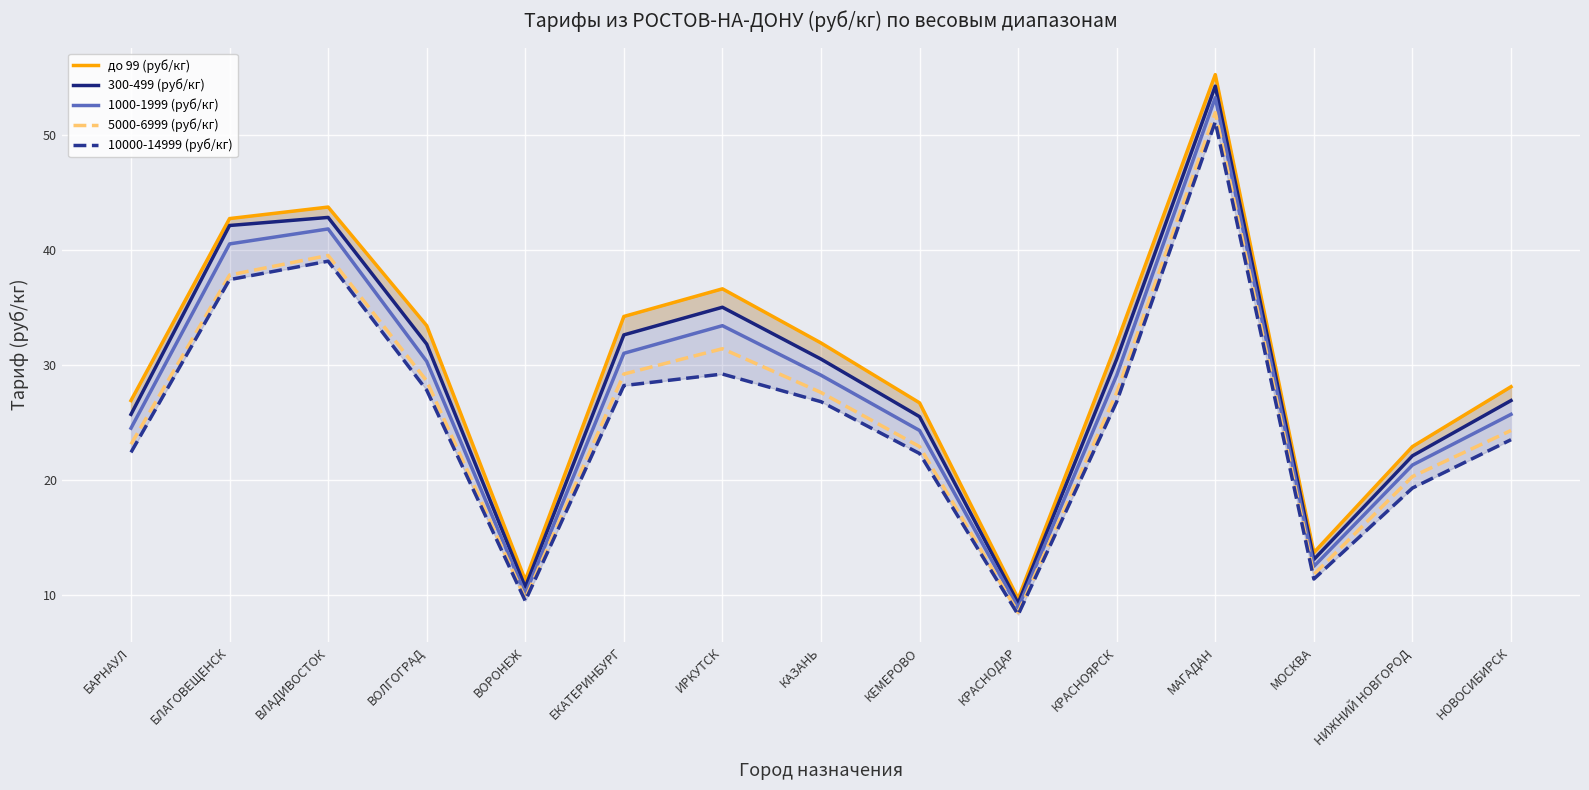

What are all the series names shown in the legend?

до 99 (руб/кг), 300-499 (руб/кг), 1000-1999 (руб/кг), 5000-6999 (руб/кг), 10000-14999 (руб/кг)